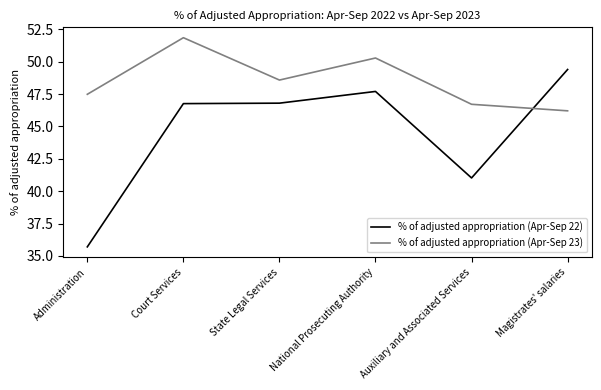

What is the average value of the % of adjusted appropriation (Apr-Sep 22) series?

44.6